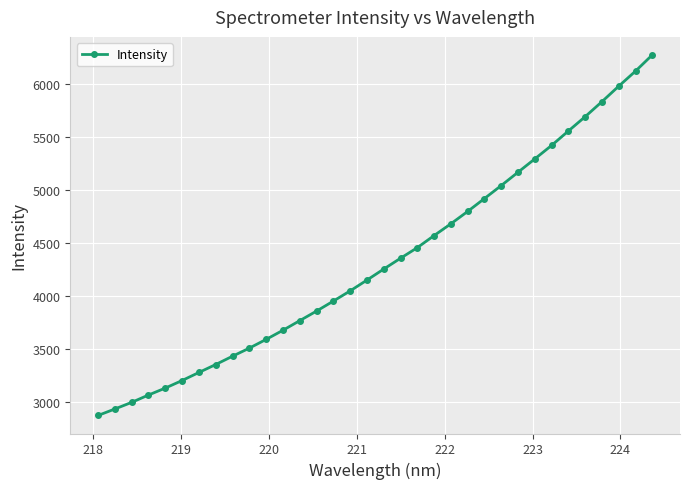

What is the value of the 26th point from the left?

5165.9